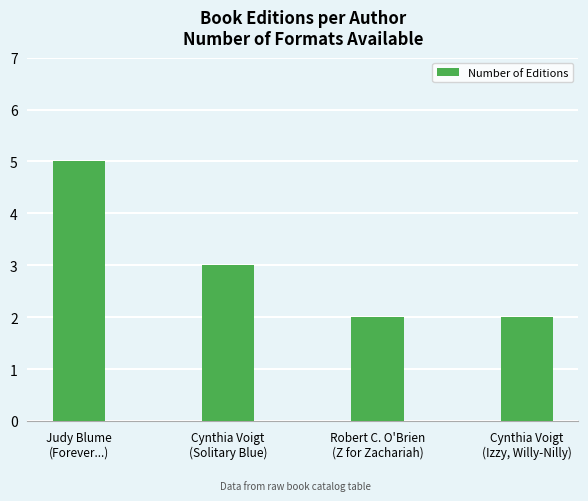

The chart shows a value of 8 at Judy Blume
(Forever...). True or false?

False